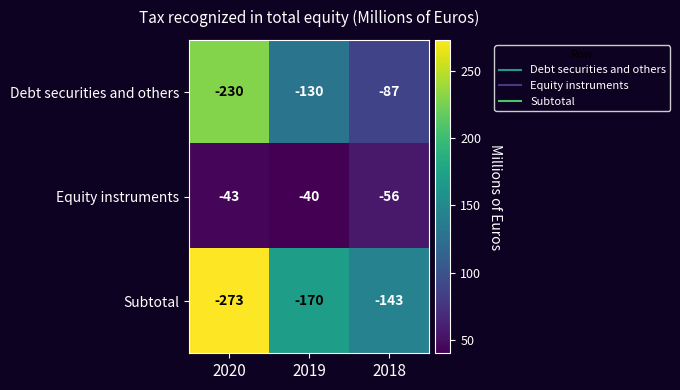

What is the average value of the Subtotal series?

-195